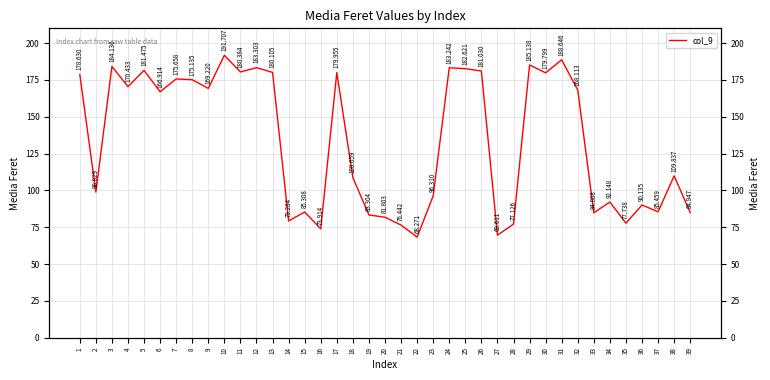

What is the average value?

133.6